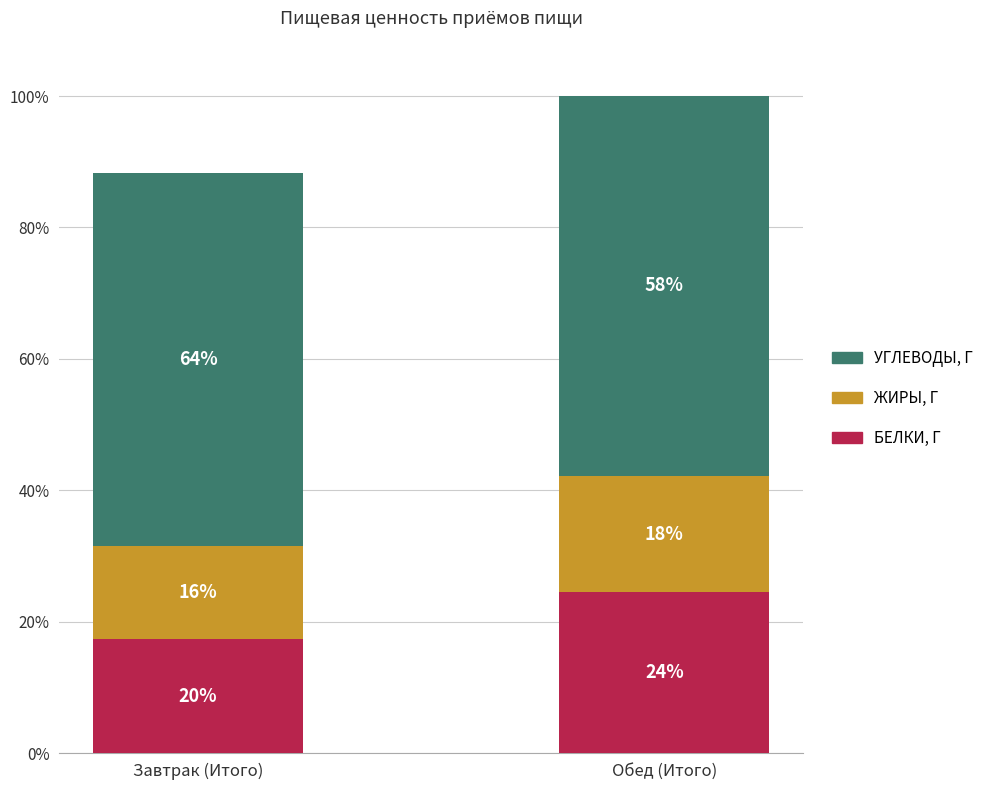

What is the label of the 2nd bar from the left?

Обед (Итого)